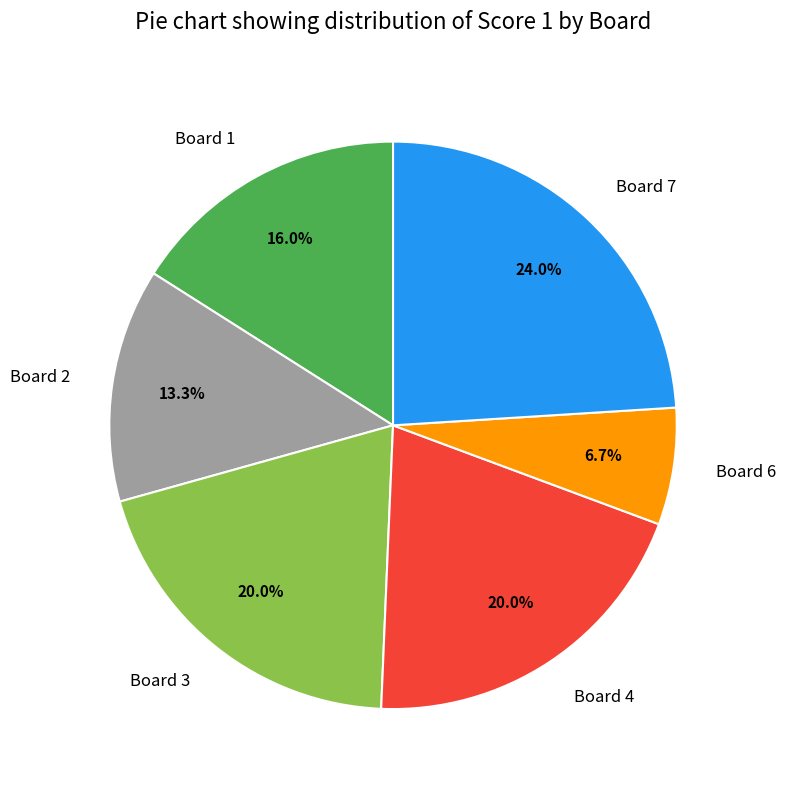

What is the total percentage of Board 7 and Board 1?

40.0%